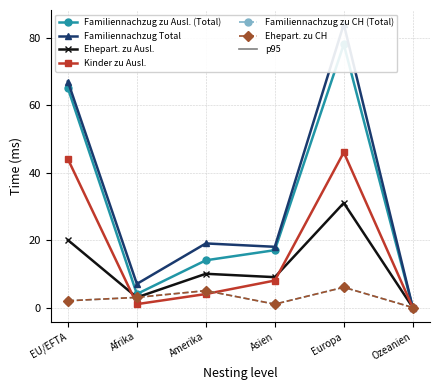

What is the value of the Ehepart. zu CH point at the 2nd from the left?

3